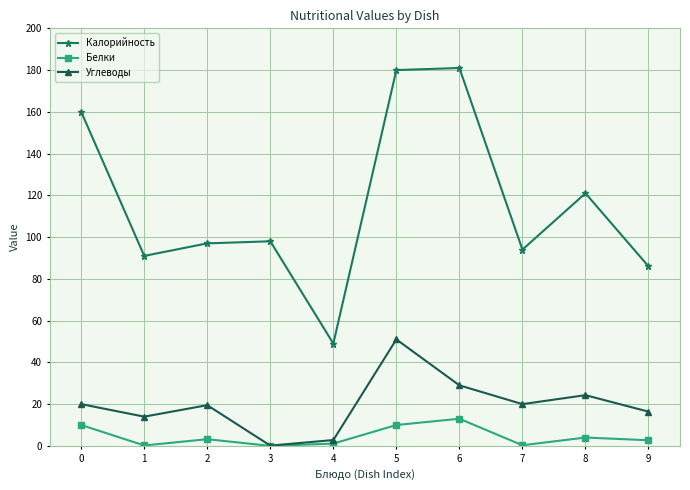

True or false: Белки and Калорийность cross at least once.

False